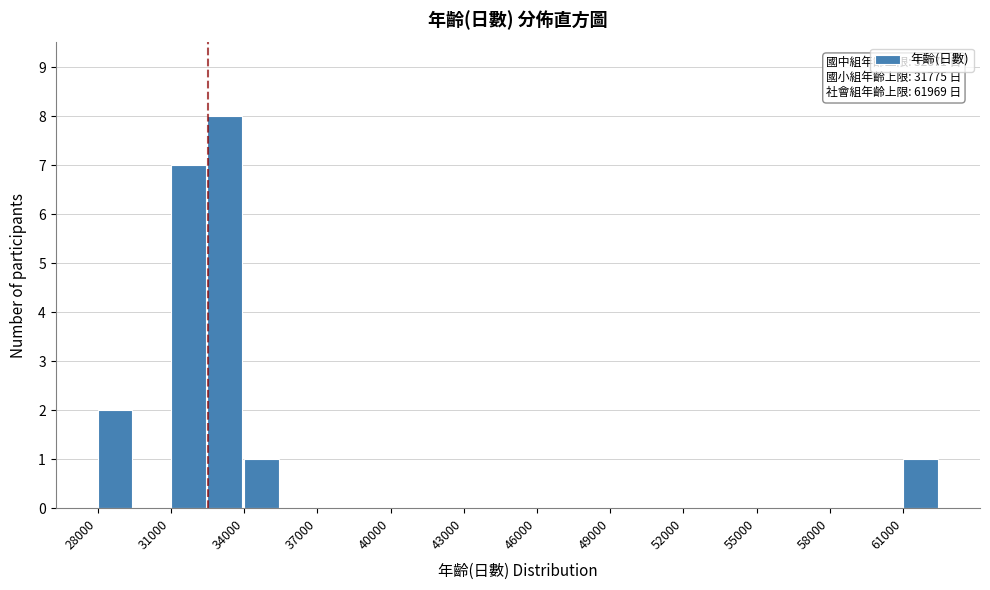

Read against the x-axis, roughly where is the centre of the tallest bar?

33000